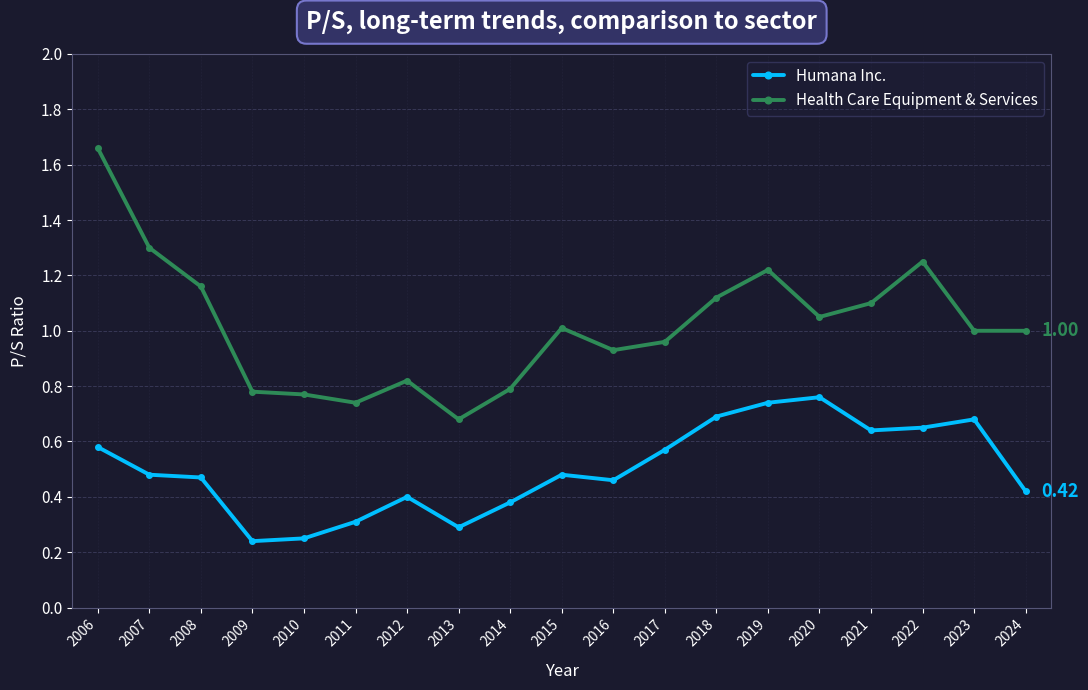

What is the sum of all Health Care Equipment & Services values?

19.3